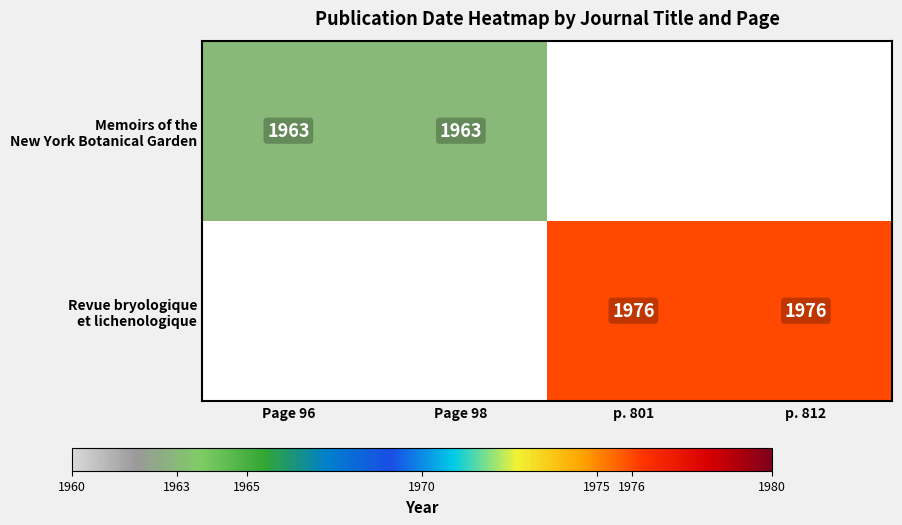

Which series has the largest range (max minus min)?

Memoirs of the New York Botanical Garden